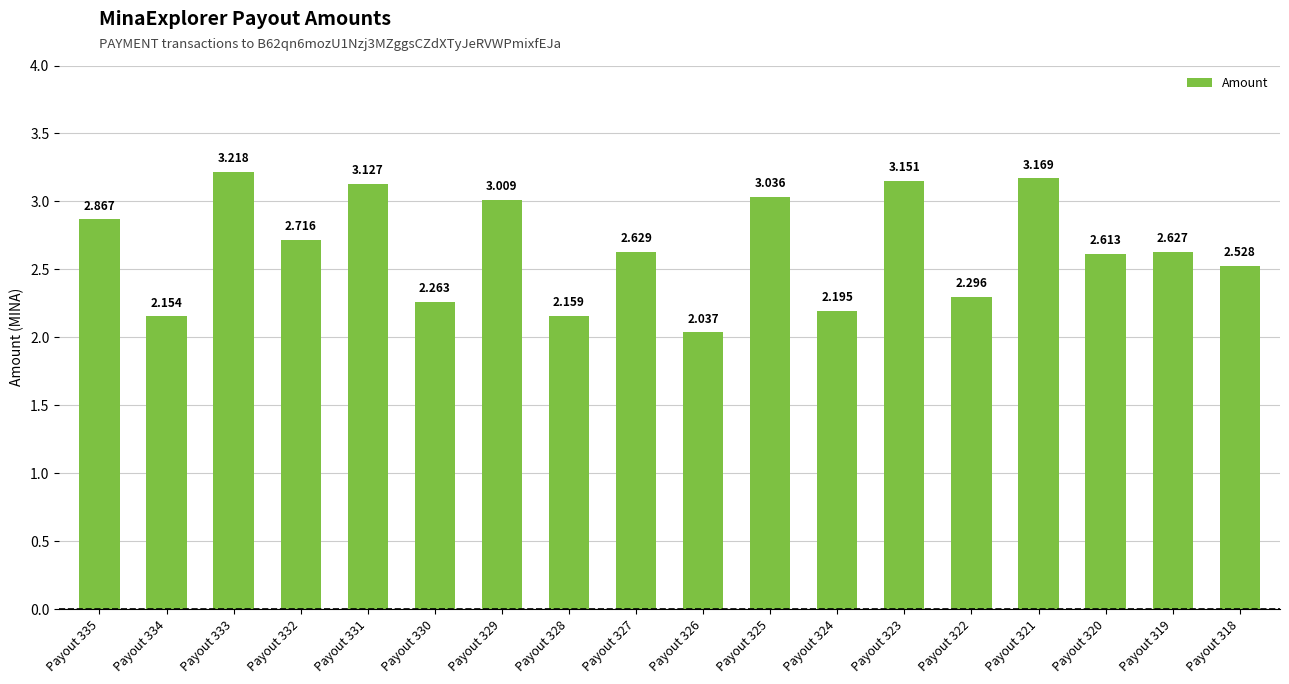

Is it true that the value at Payout 319 is 4.5?

False